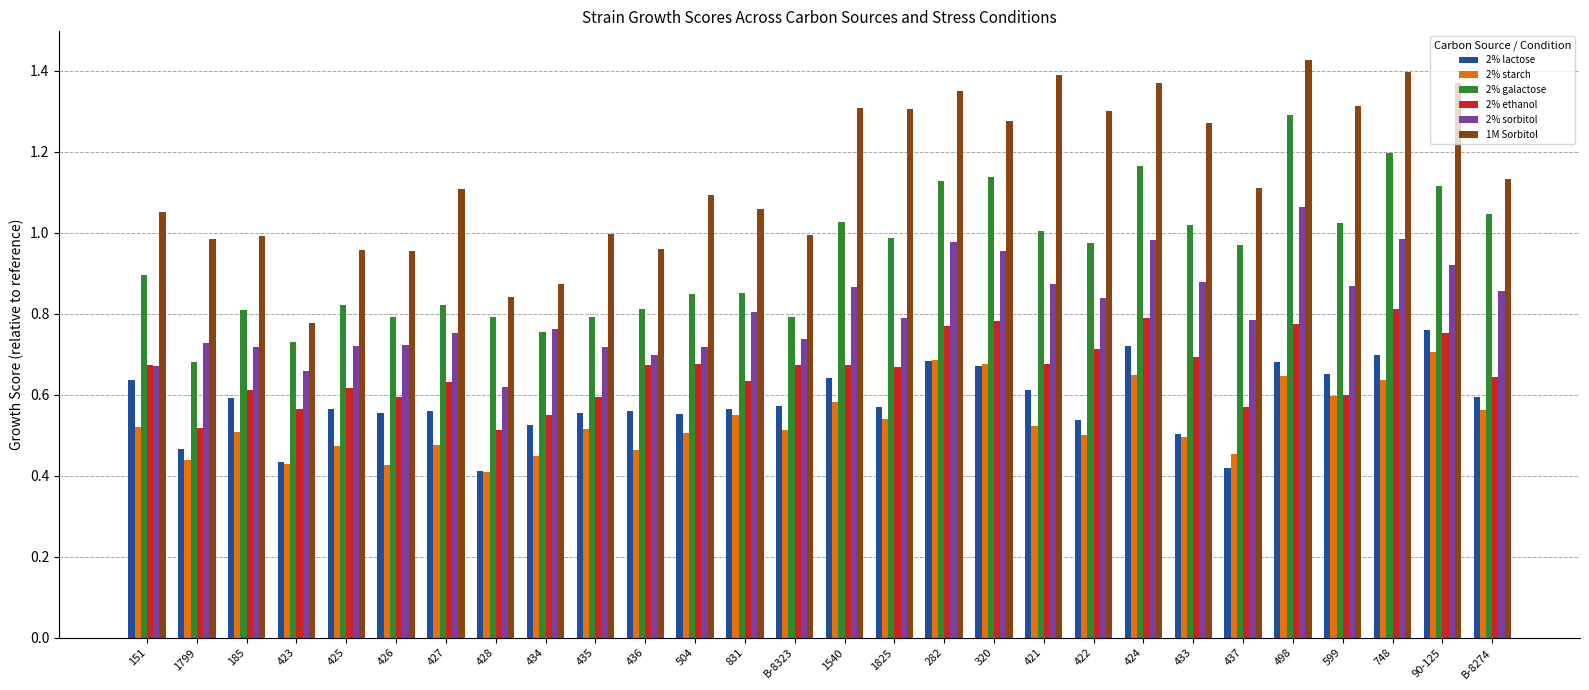

At which label does 1M Sorbitol first exceed 1?

151